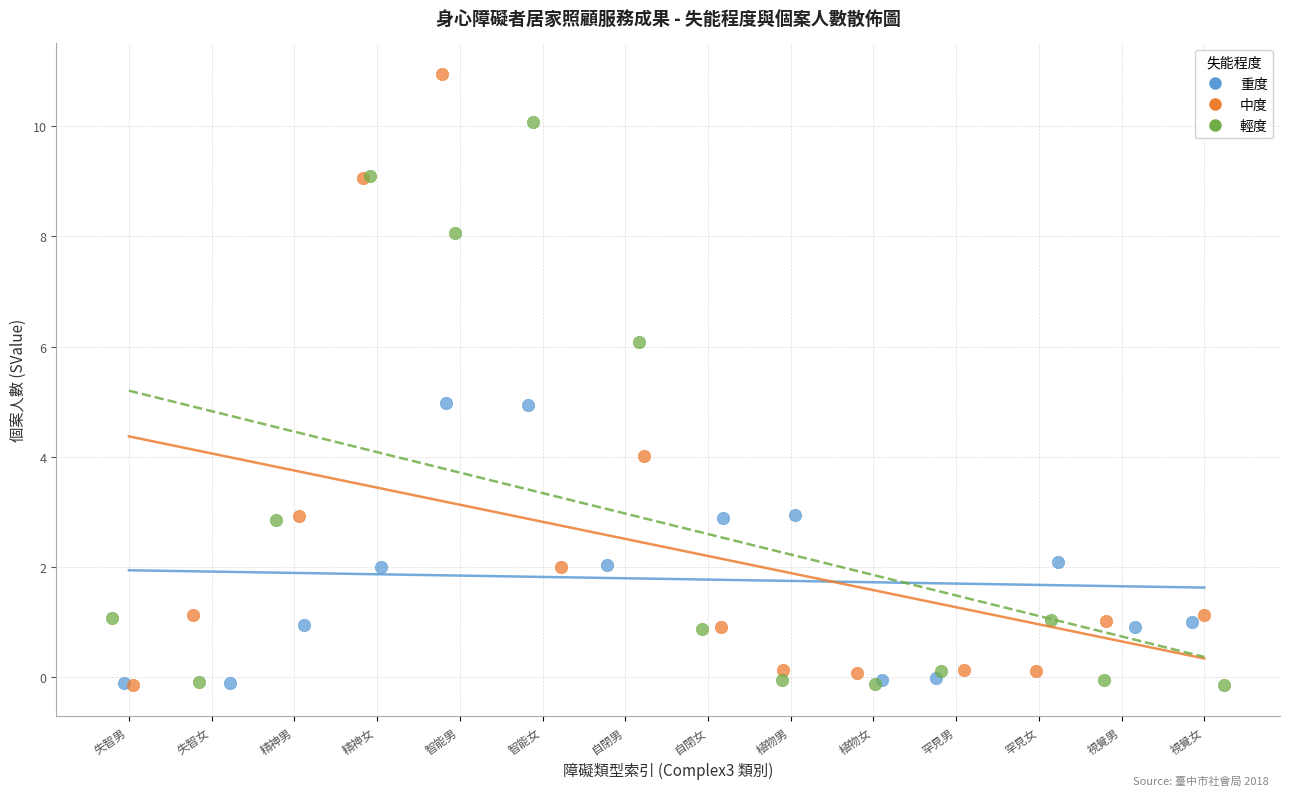

What are all the series names shown in the legend?

重度, 中度, 輕度